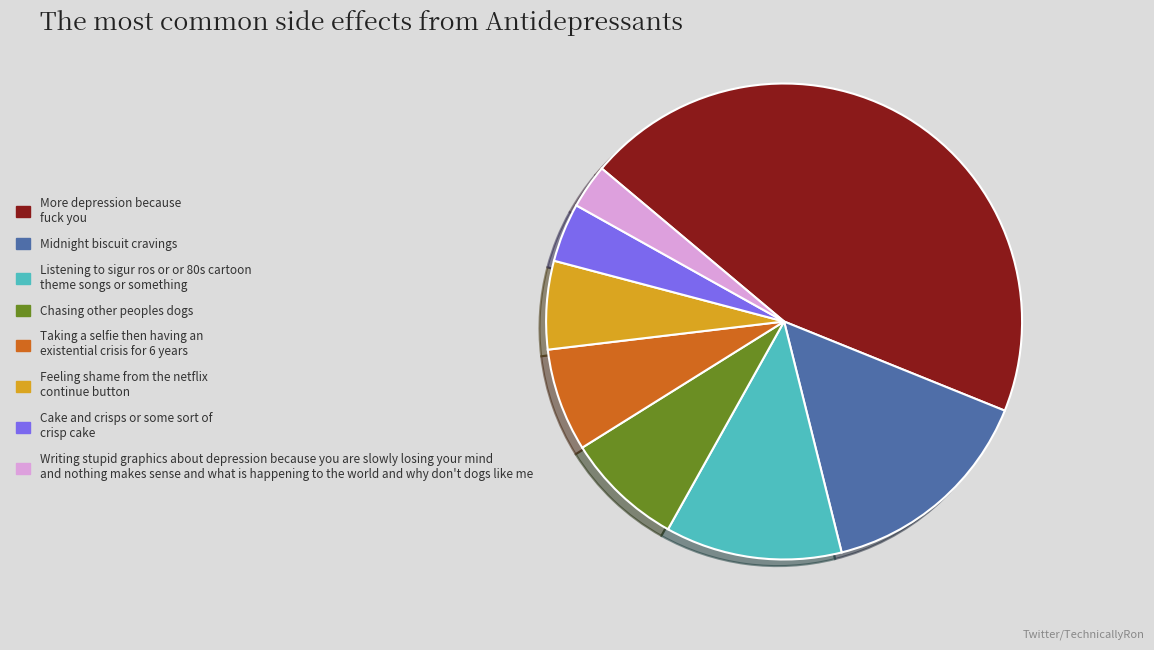

Is it true that Chasing other peoples dogs is 1% of the pie?

False